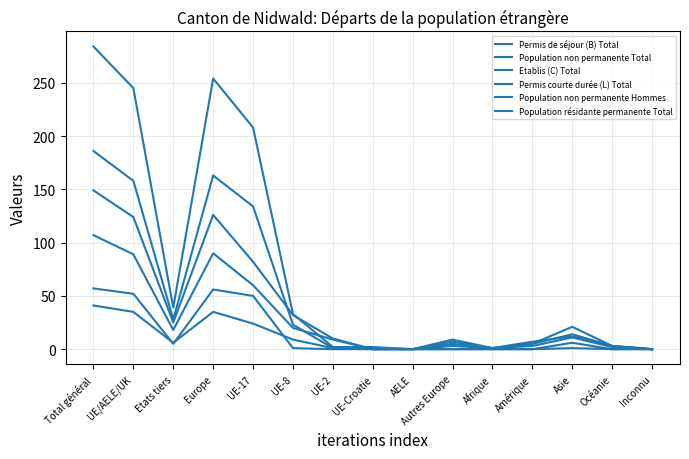

The Permis de séjour (B) Total series shows 14 at Asie. True or false?

True